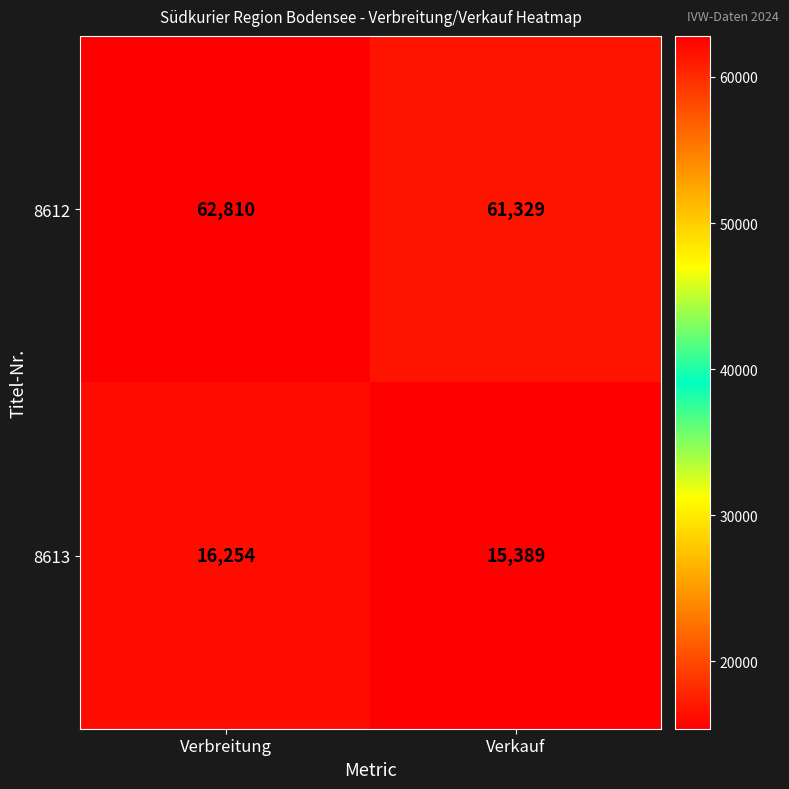

What is the average value of the 8613 series?

15822